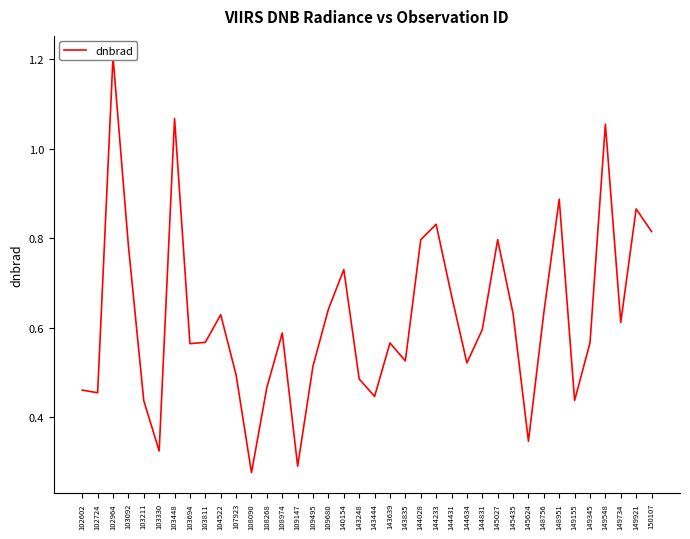

How many lines are shown in the chart?

1